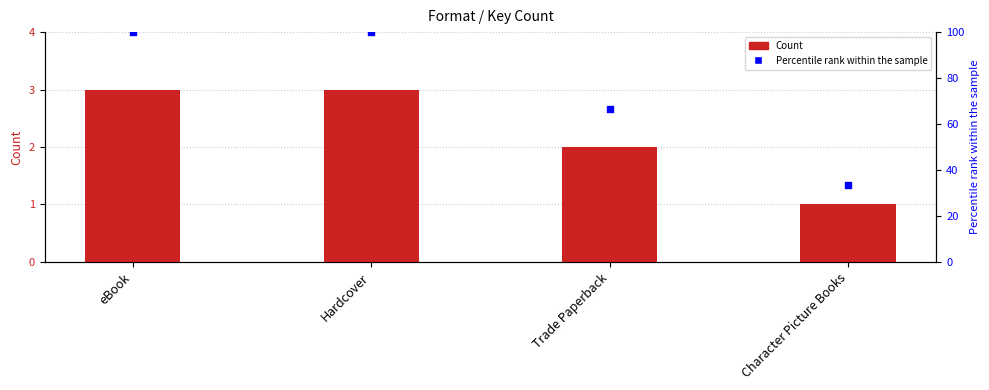

Is the value of Count at Hardcover greater than the value of Percentile rank within the sample at Trade Paperback?

No